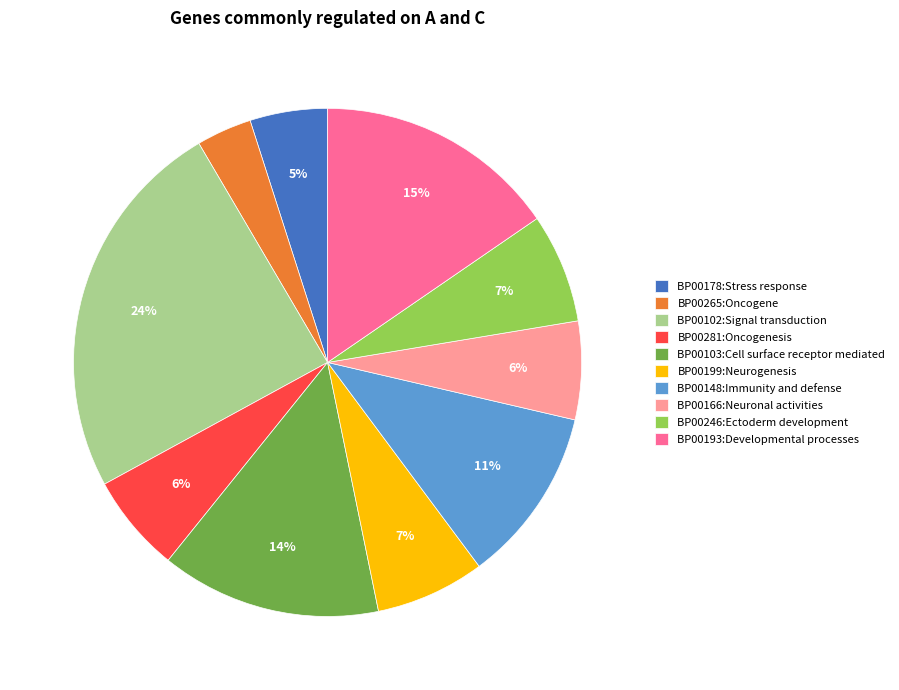

Does BP00102:Signal transduction account for over 50% of the chart?

No